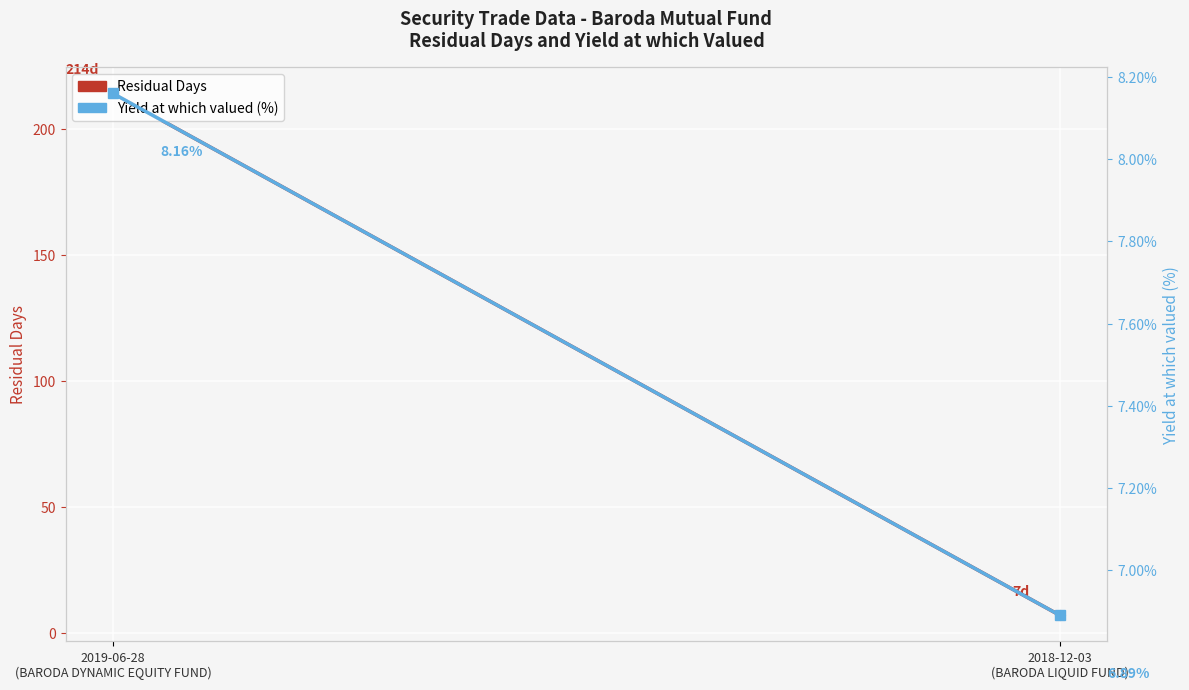

Between 2019-06-28
(BARODA DYNAMIC EQUITY FUND) and 2018-12-03
(BARODA LIQUID FUND), which series saw the biggest shift?

Residual Days